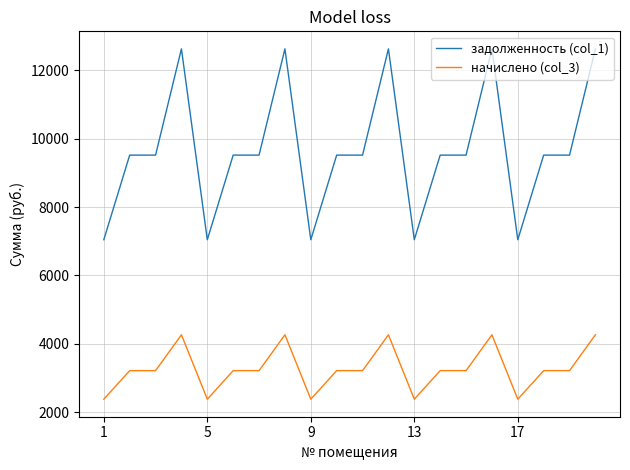

What are all the series names shown in the legend?

задолженность (col_1), начислено (col_3)